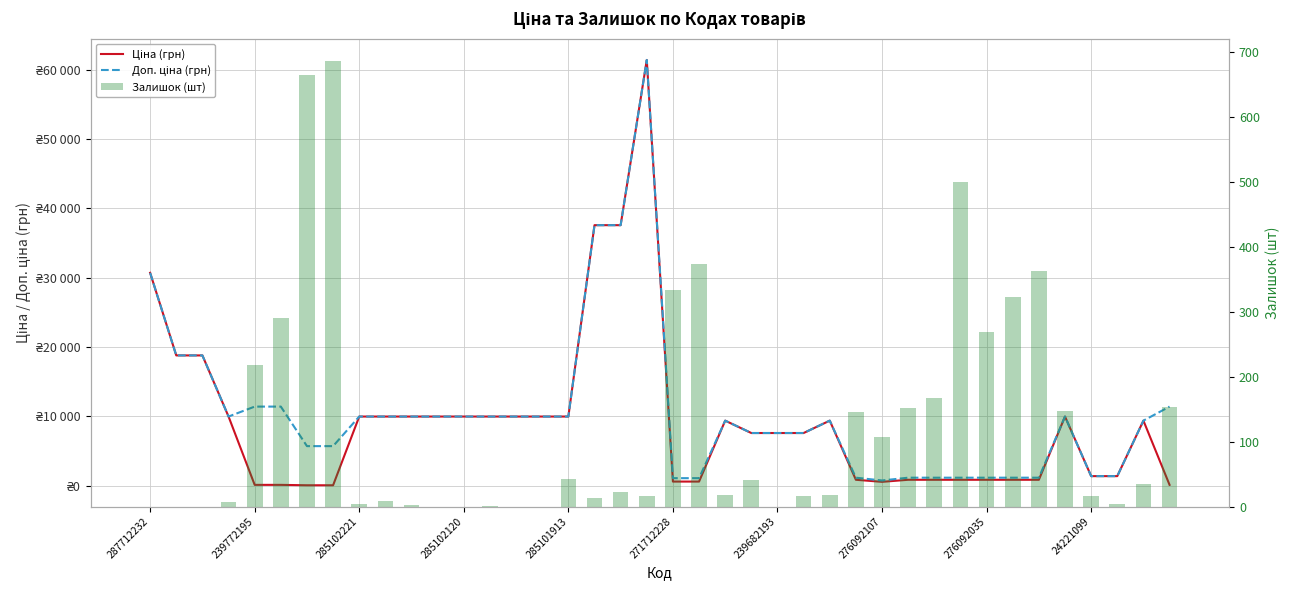

Which series has the largest range (max minus min)?

Ціна (грн)